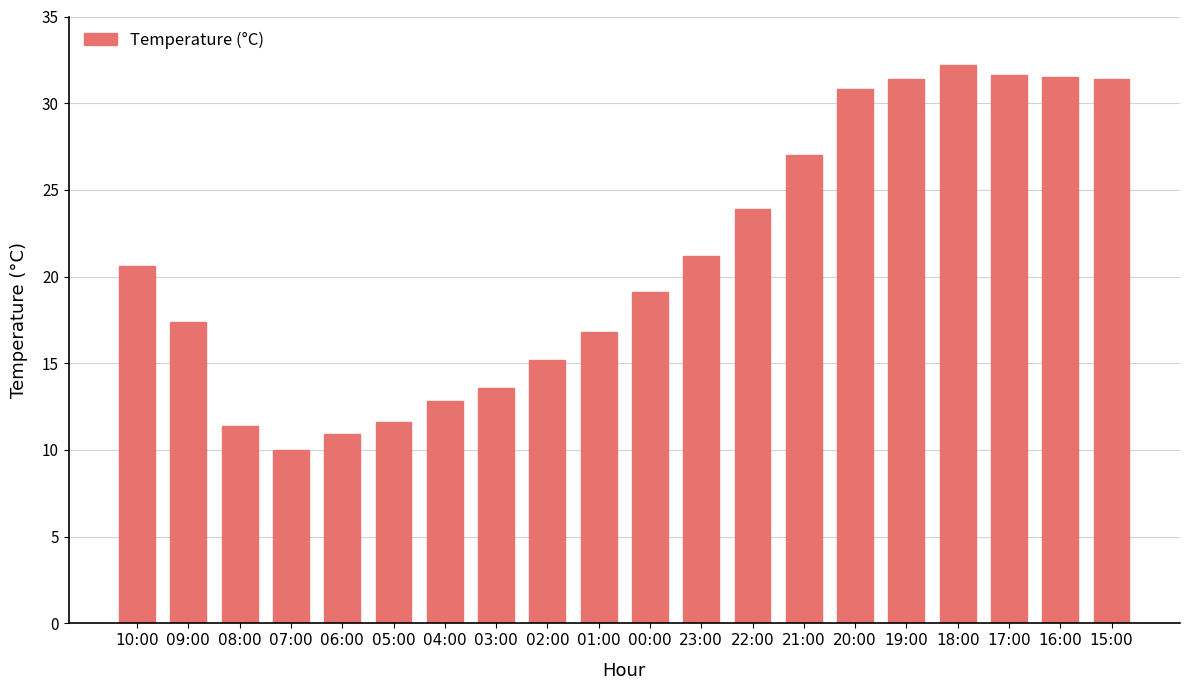

What is the difference between the second highest and second lowest values?

20.7